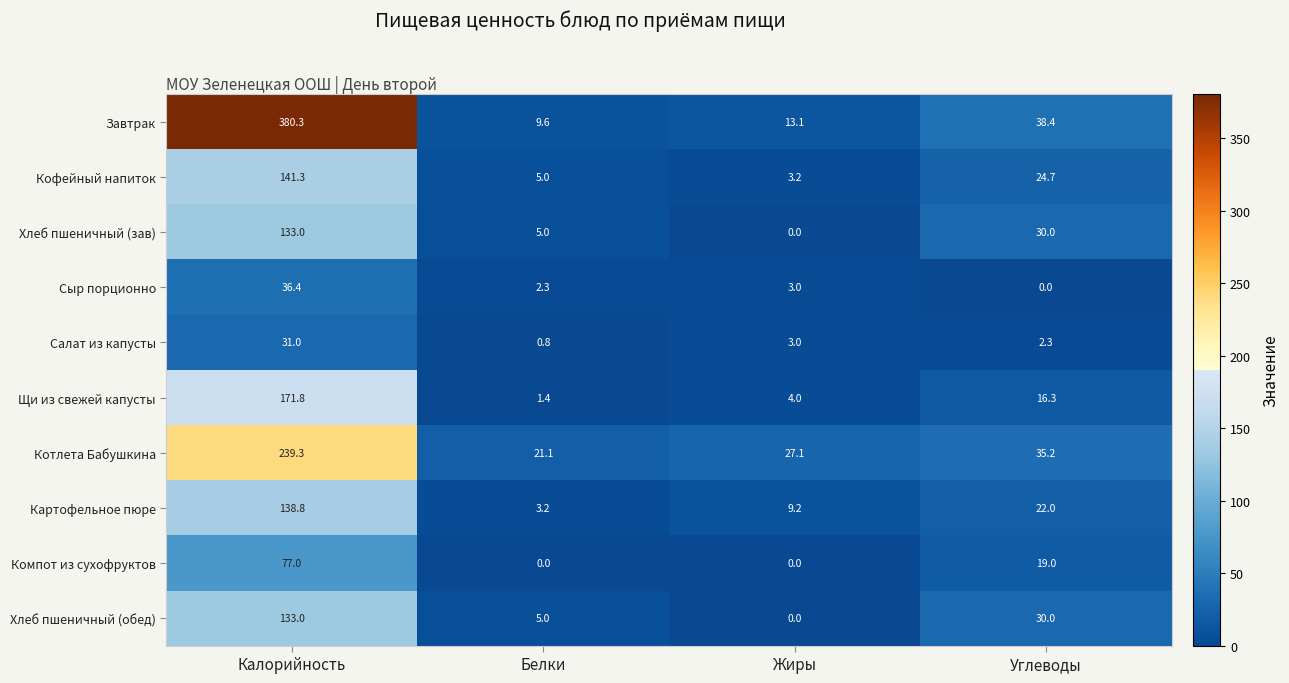

What is the average value of the Хлеб пшеничный (зав) series?

42.0